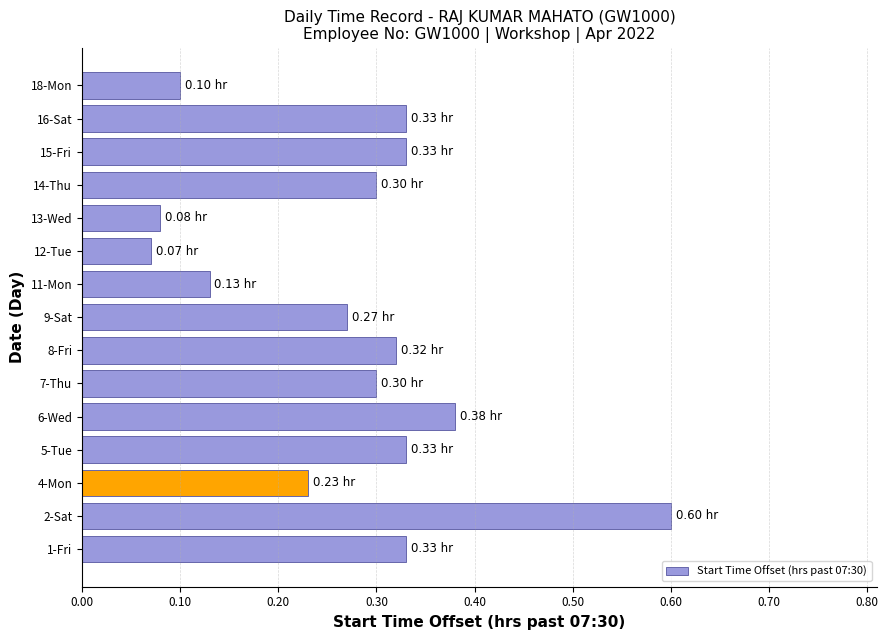

At which category does the chart reach its minimum across all series?

12-Tue